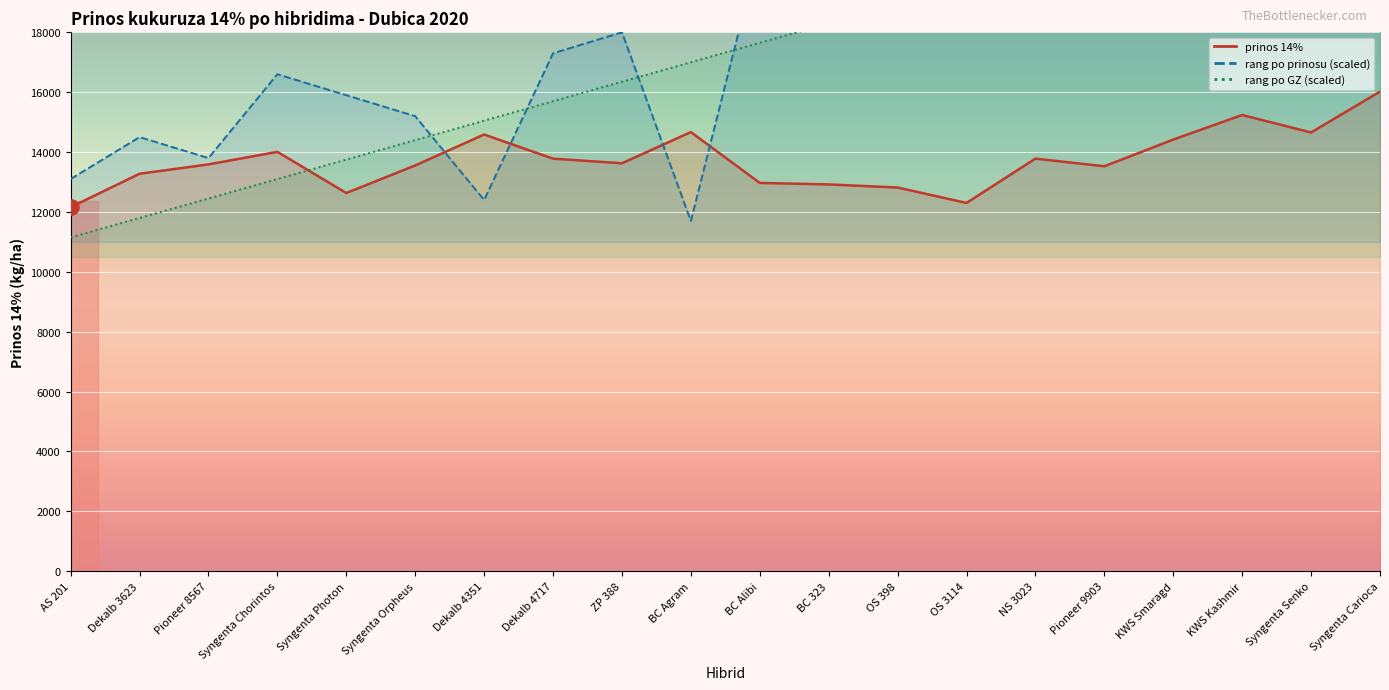

Is the value of prinos 14% at Pioneer 8567 greater than the value of rang hibrida po GZ at BC Alibi?

No